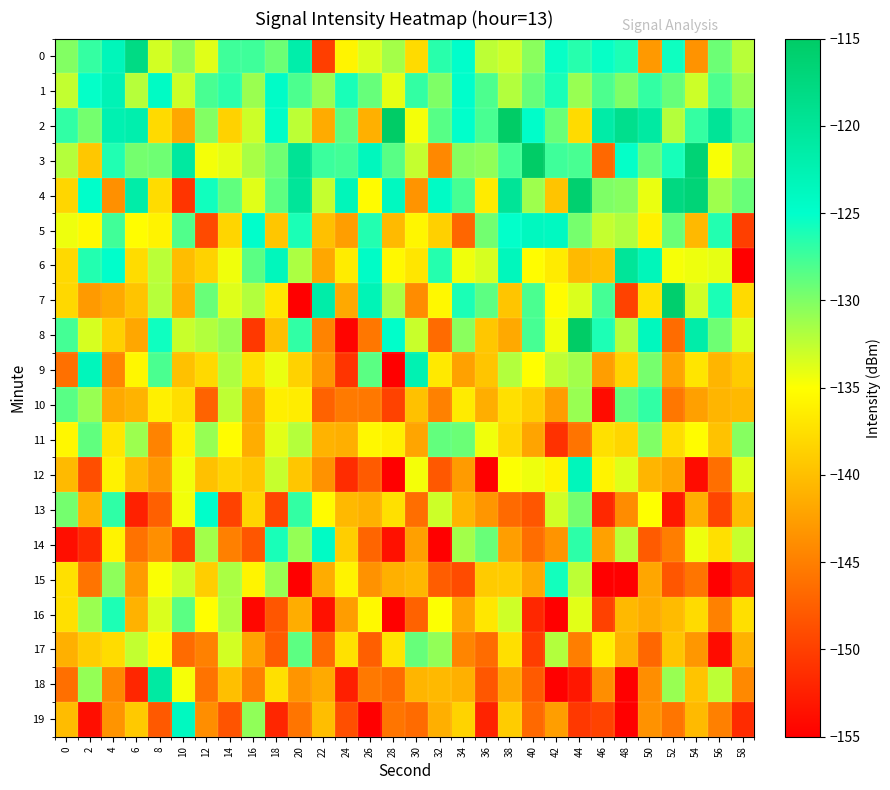

Which category has the lowest value across all series?

58